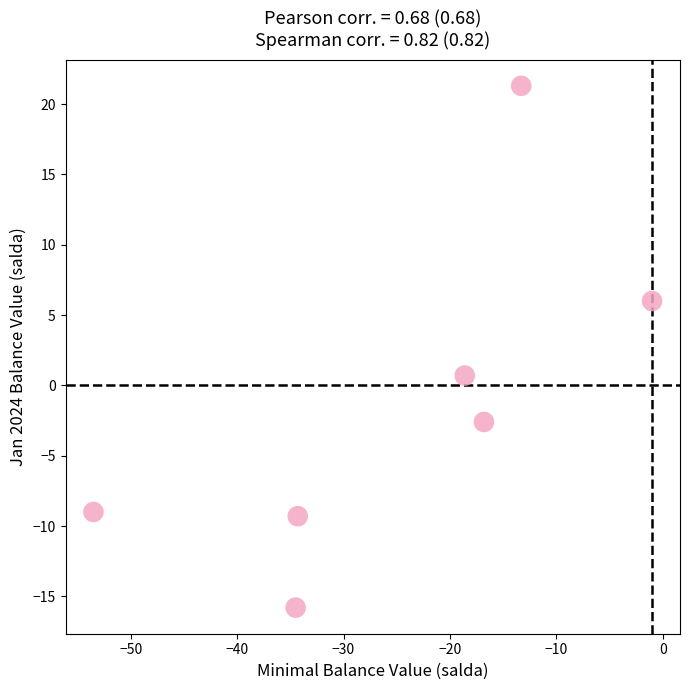

What is the range of Y values (max minus min)?

37.1